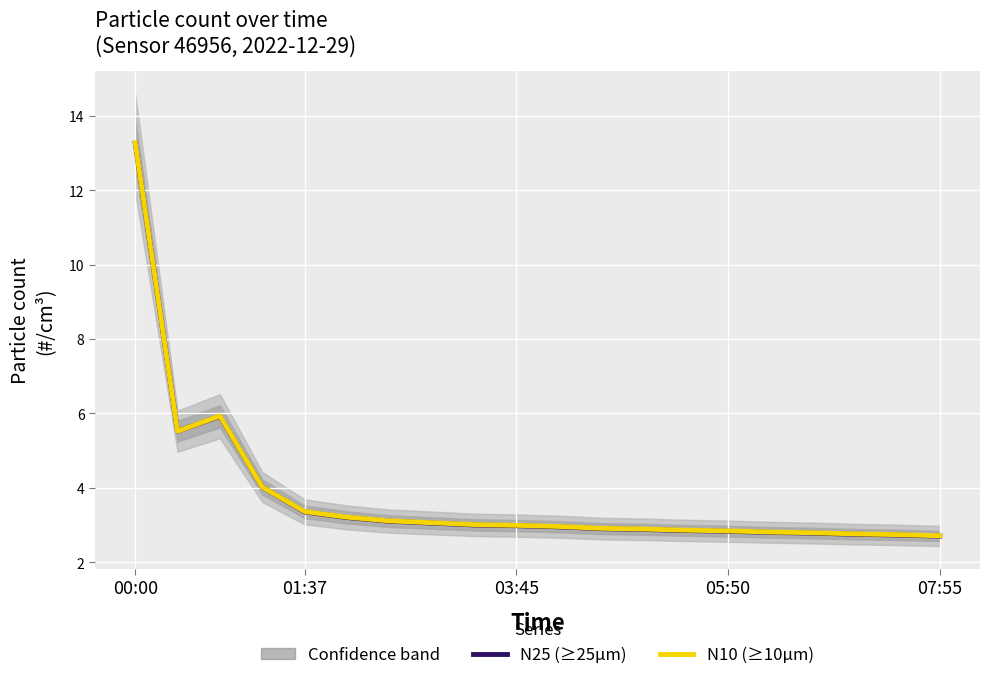

Between 10 and 14, which series saw the biggest shift?

N25 (≥25µm)